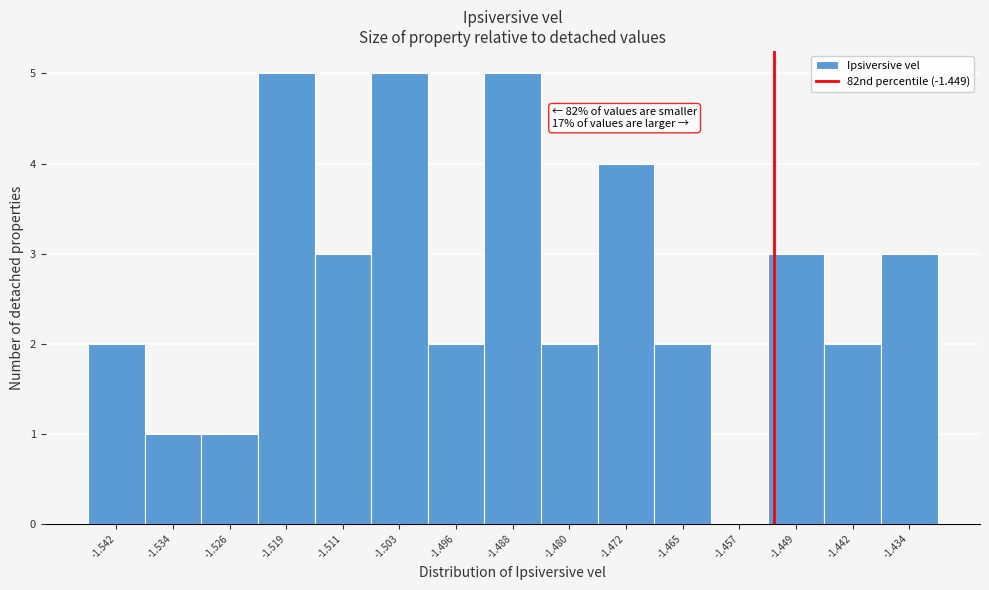

Reading right to left, extract all data points from this chart.

-1.434=3	-1.442=2	-1.449=3	-1.457=0	-1.465=2	-1.472=4	-1.480=2	-1.488=5	-1.496=2	-1.503=5	-1.511=3	-1.519=5	-1.526=1	-1.534=1	-1.542=2